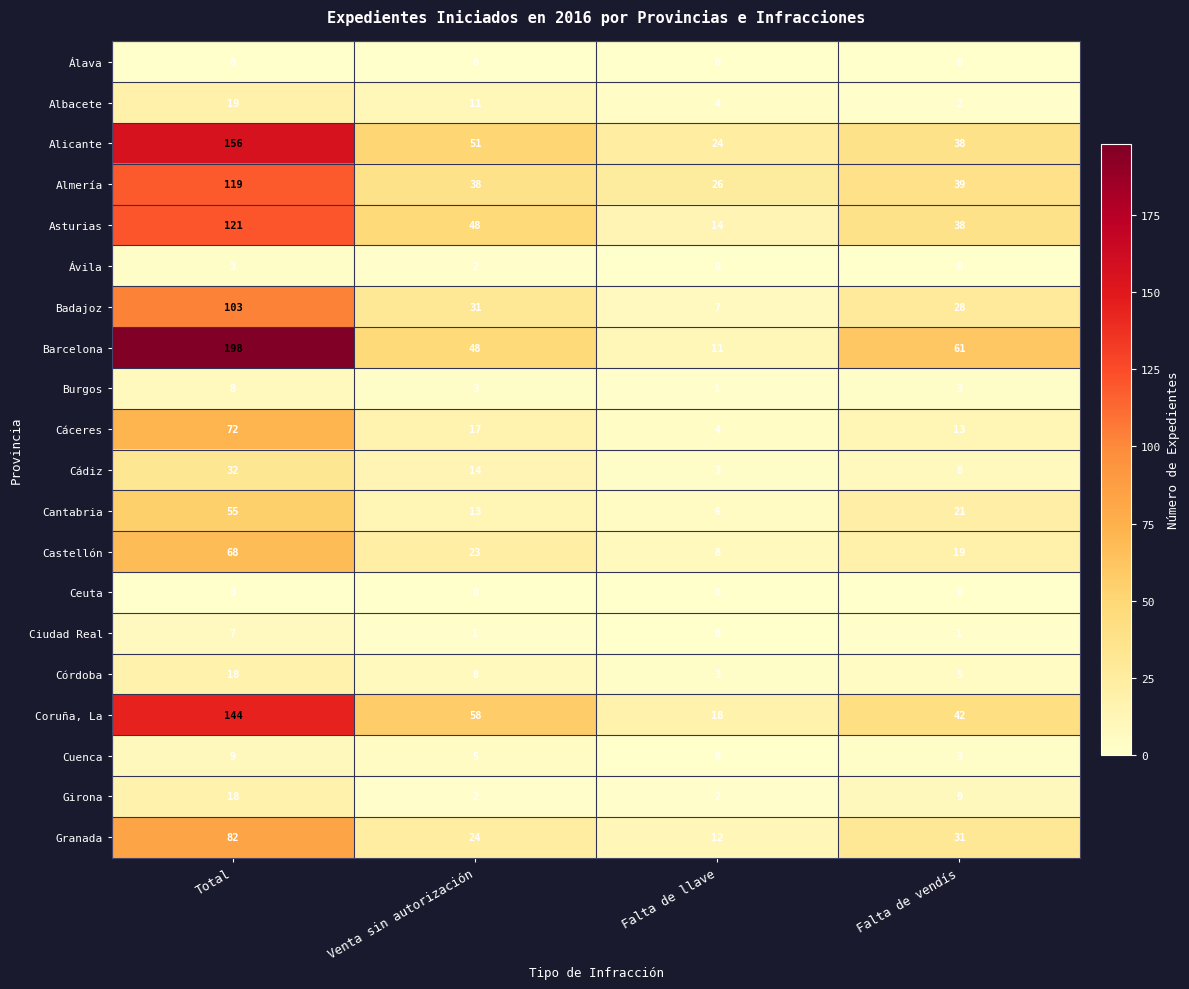

Is it true that Almería equals 26 at Venta sin autorización?

False